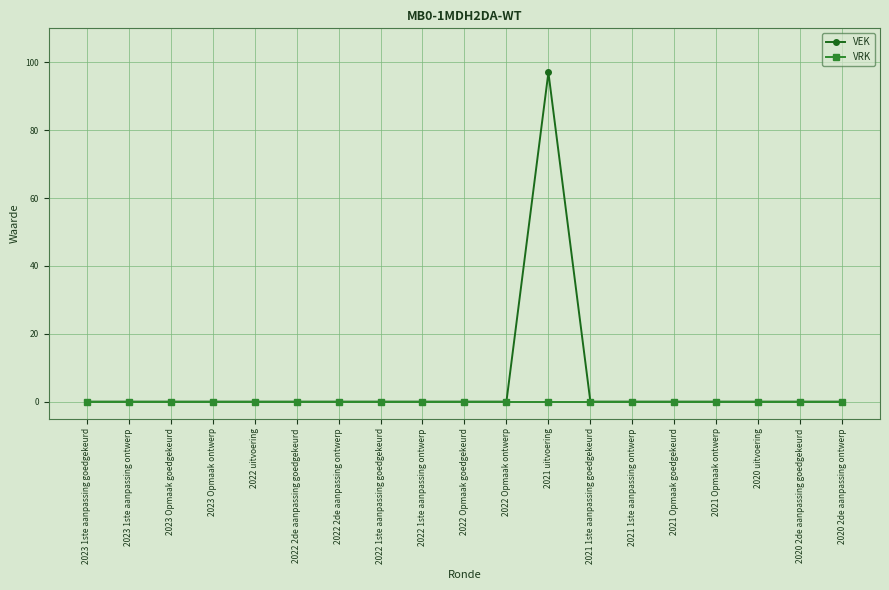

What is the label of the 15th point from the right?

2022 uitvoering